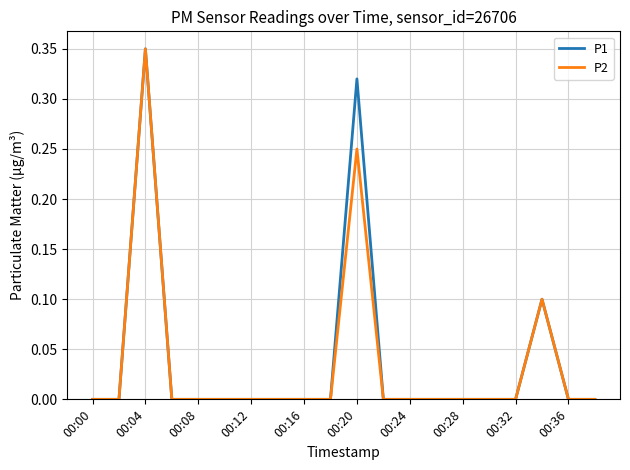

Reading left to right, extract all data points from this chart.

P1: 0.0	0.0	0.3	0.0	0.0	0.0	0.0	0.0	0.0	0.0	0.3	0.0	0.0	0.0	0.0	0.0	0.0	0.1	0.0	0.0
P2: 0.0	0.0	0.3	0.0	0.0	0.0	0.0	0.0	0.0	0.0	0.2	0.0	0.0	0.0	0.0	0.0	0.0	0.1	0.0	0.0